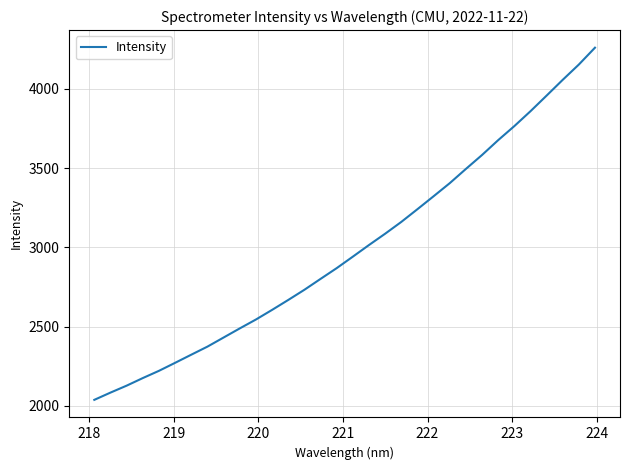

What is the difference between the maximum and minimum values?

2220.0